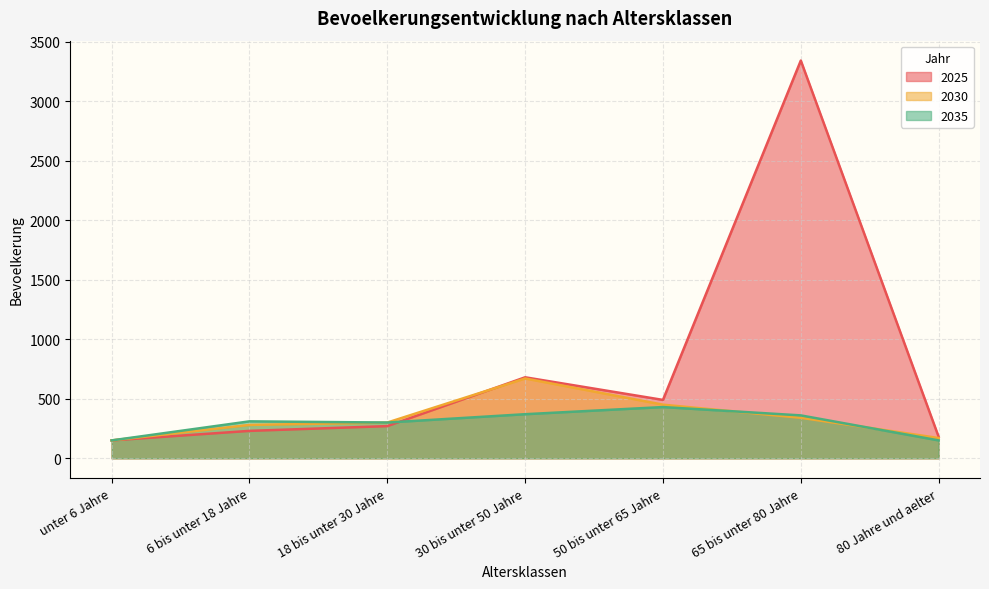

At 6 bis unter 18 Jahre, list the series in order from largest to smallest.

2035, 2030, 2025